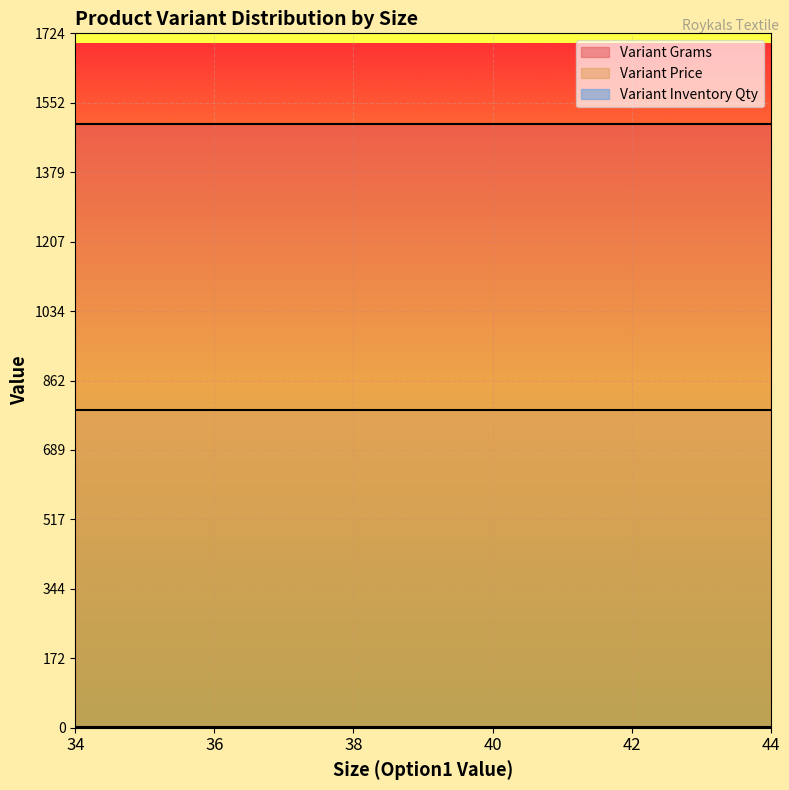

Does the chart display data point markers on the line(s)?

No